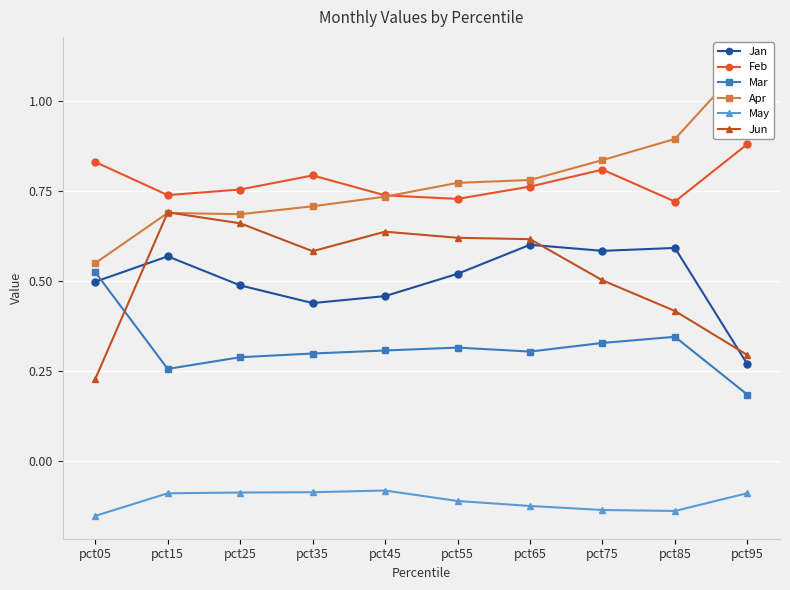

Between pct35 and pct25, which is larger?

pct25